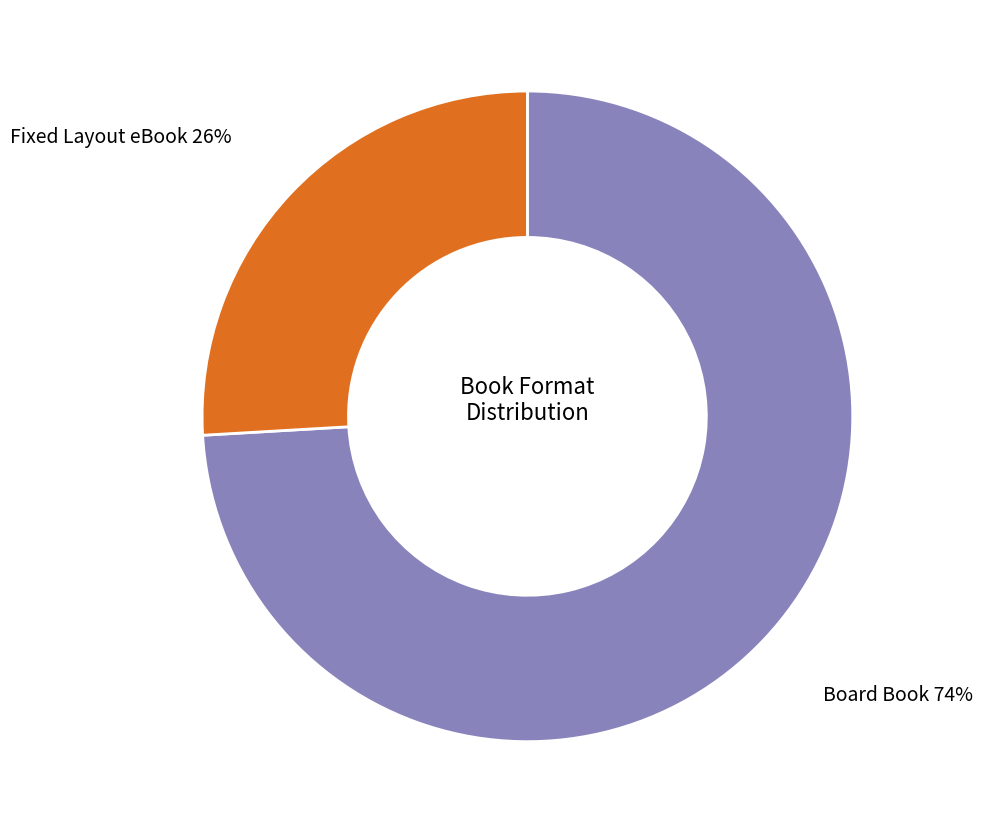

To the nearest percent, what is the difference between the largest and smallest slice percentages?

48%